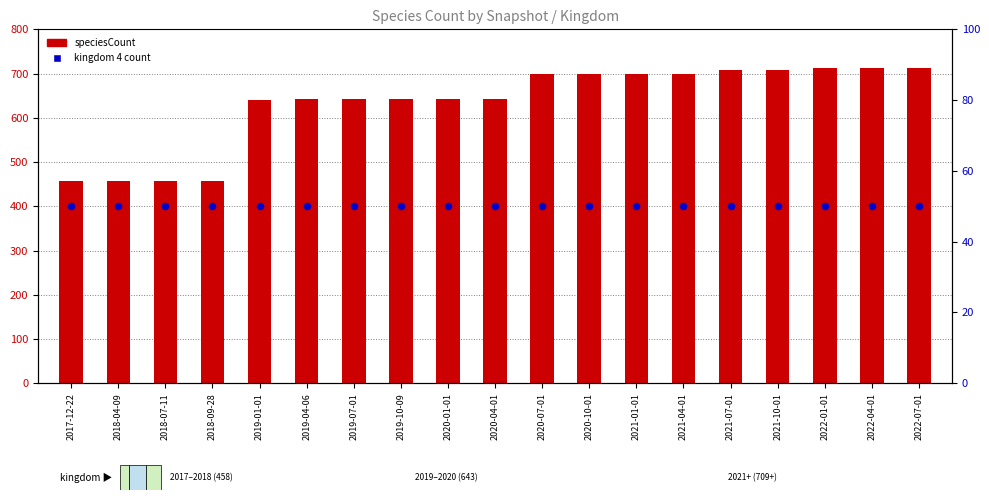

Which series has the widest spread of Y values?

speciesCount (kingdom 1)